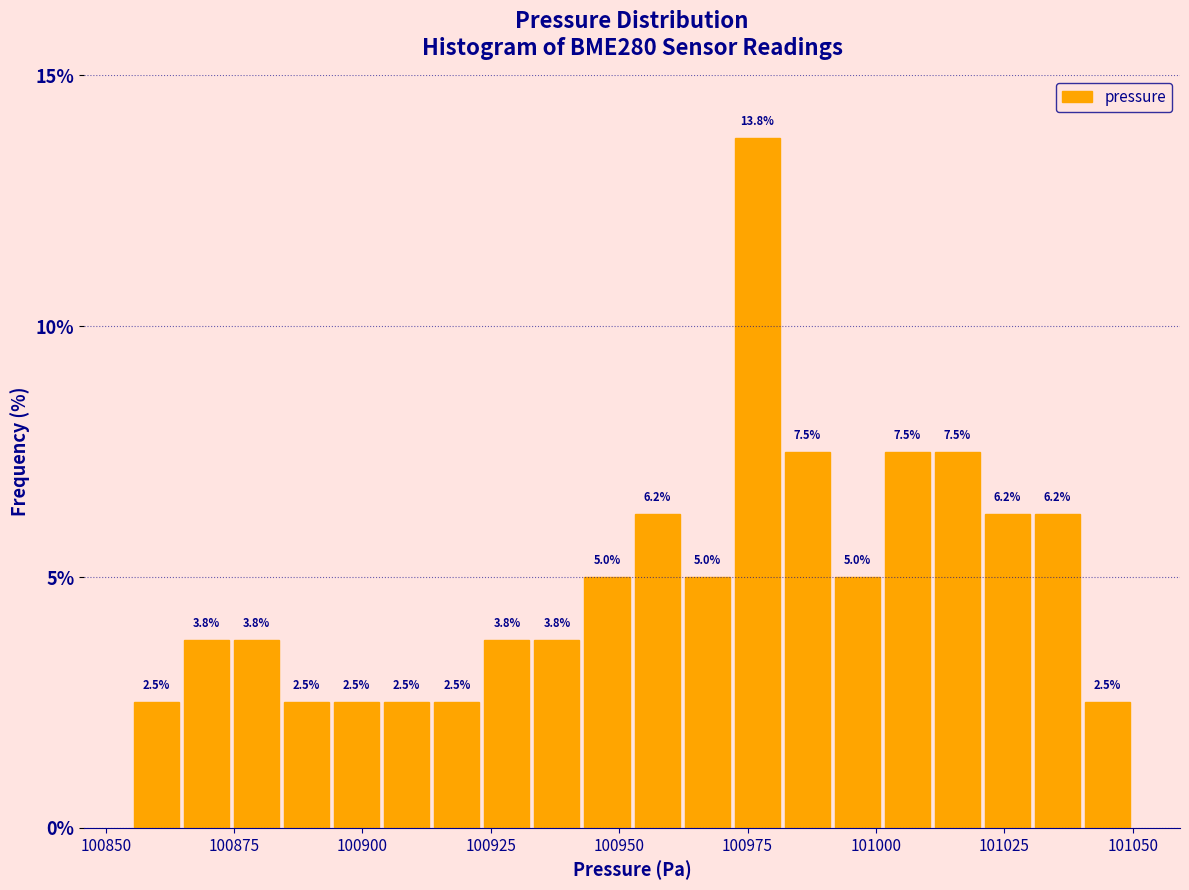

Around what value on the x-axis is the tallest bar? Give the approximate position of its centre, as read against the axis.

100975